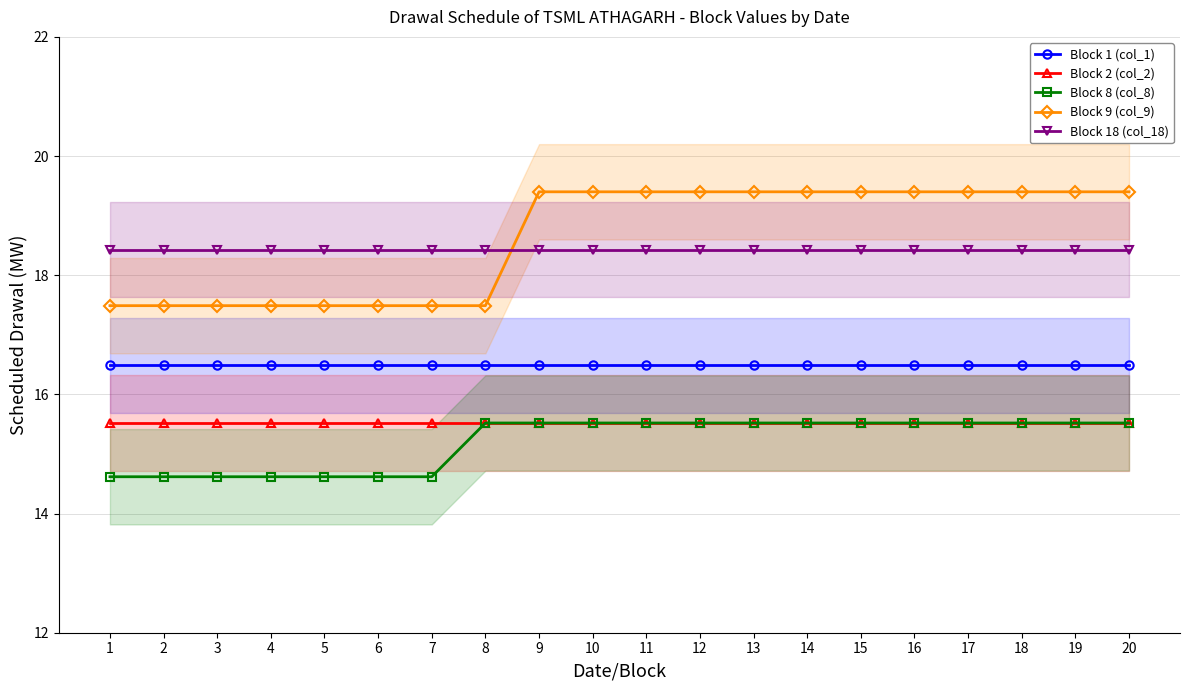

True or false: Block 2 (col_2) and Block 18 (col_18) cross at least once.

False